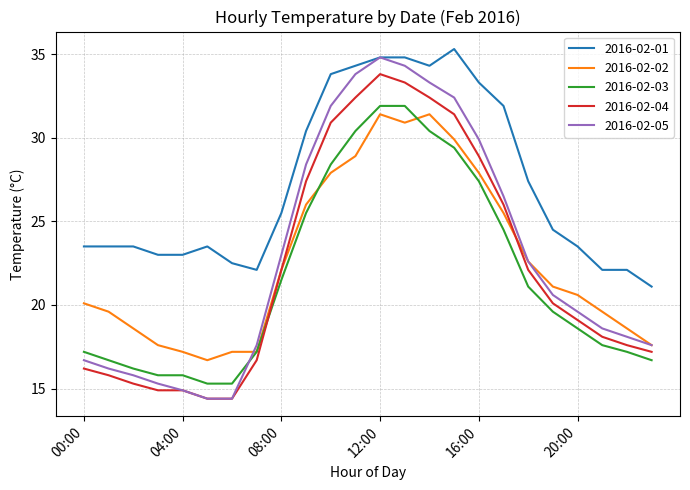

What is the smallest value displayed?

14.4